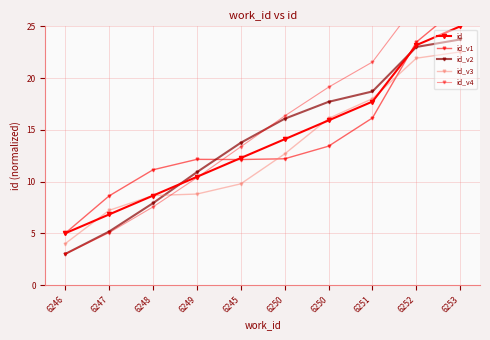

True or false: id and id_v3 intersect in this chart.

True